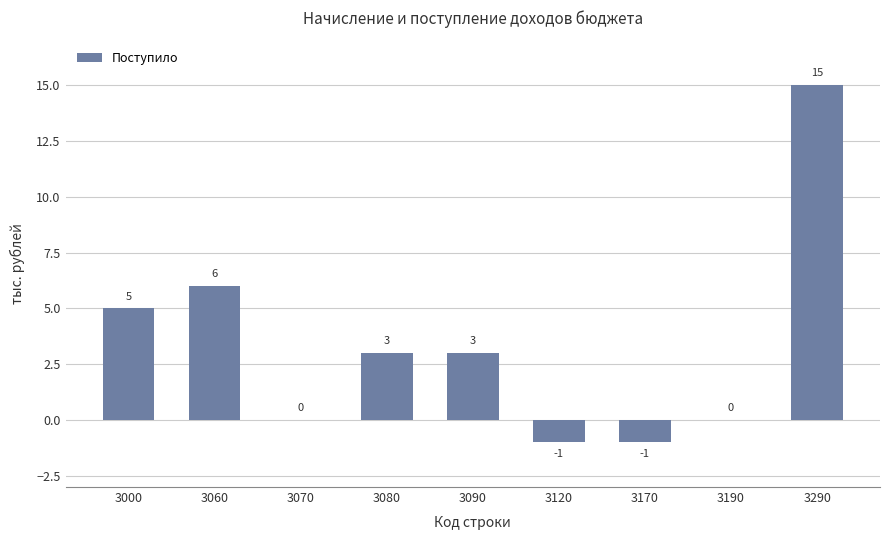

Reading left to right, what are all the values shown in this chart?

3000=5	3060=6	3070=0	3080=3	3090=3	3120=-1	3170=-1	3190=0	3290=15